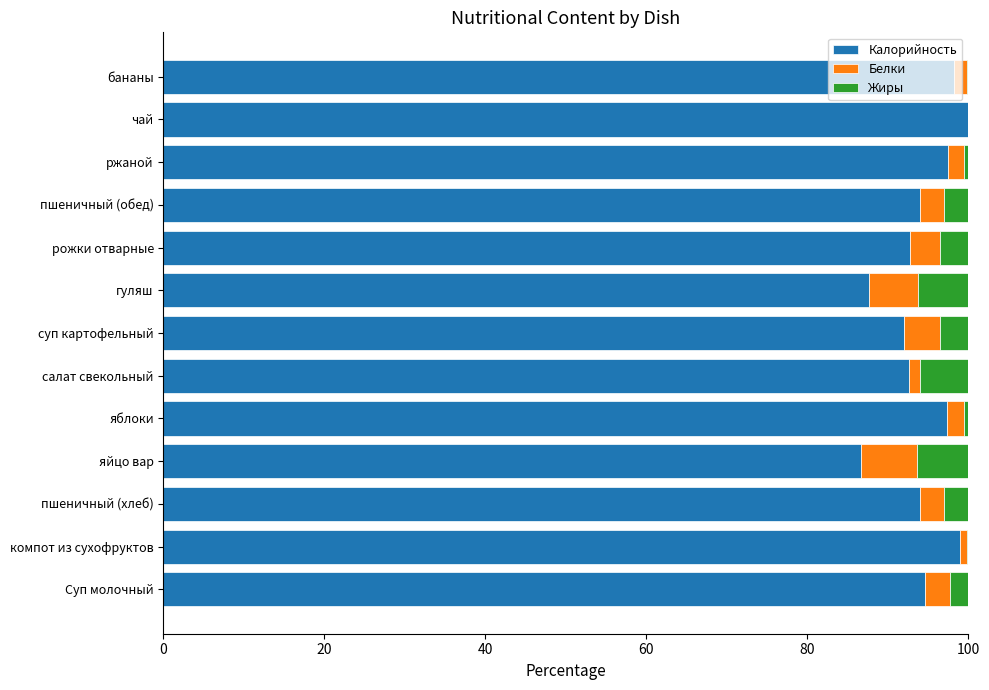

The Калорийность series shows 94.0 at пшеничный (обед). True or false?

True